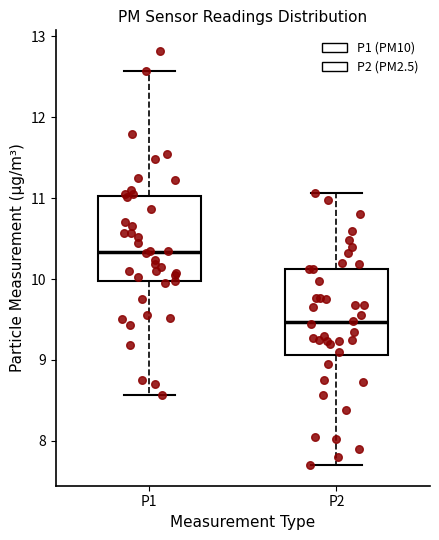

Reading left to right, read every box against the y-axis: the position of its median line, the range the box covers, and the ends of its whiskers. The values are not printed on the chart, so give them approximately, as read against the axis.

P1: median 10.3, box 10.0 to 11.0, whiskers 8.6 to 12.6
P2: median 9.5, box 9.1 to 10.1, whiskers 7.7 to 11.1